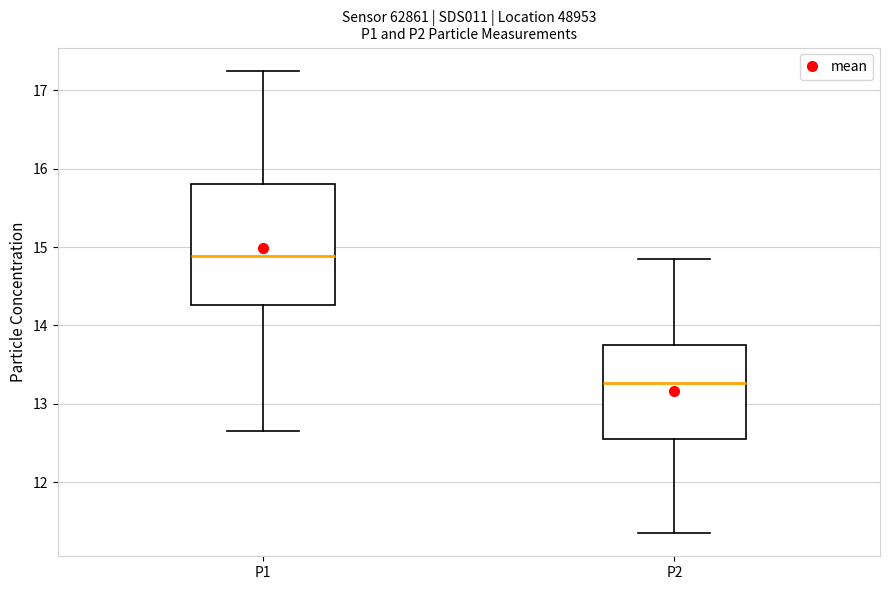

Reading left to right, transcribe this box plot: for each box, give where its median line is, the range the box spans, and where its two whiskers end, as read against the y-axis. The values are not printed on the chart, so give them approximately, as read against the axis.

P1: median 14.9, box 14.3 to 15.8, whiskers 12.7 to 17.3
P2: median 13.3, box 12.5 to 13.7, whiskers 11.4 to 14.9